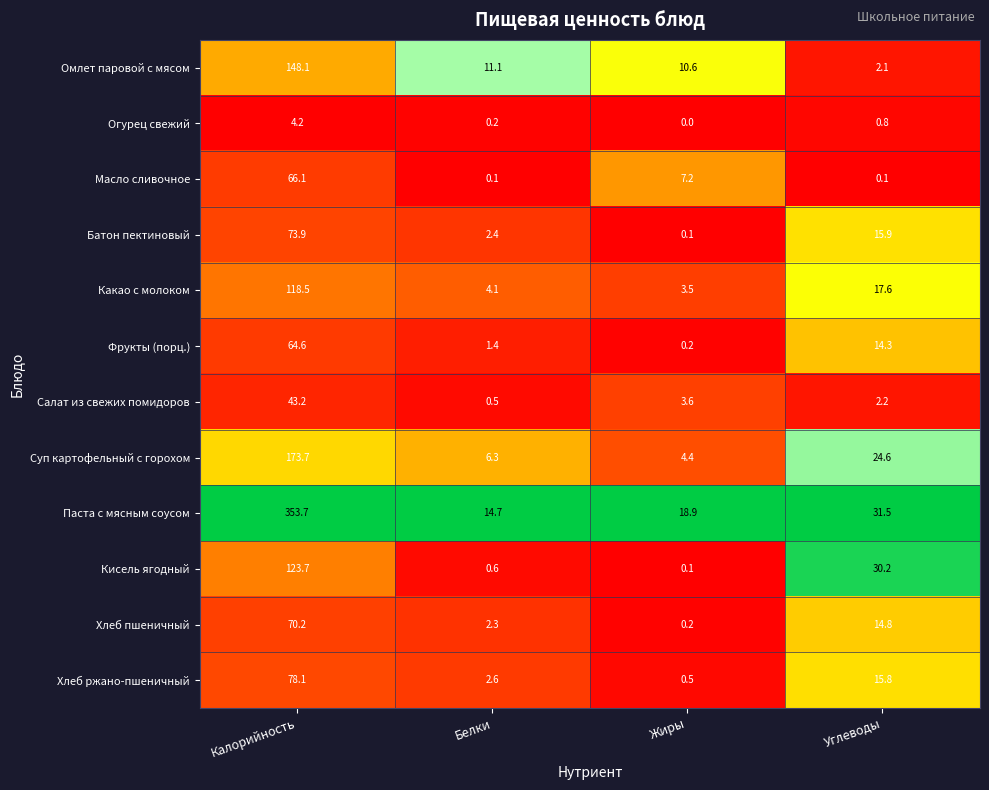

What is the sum of the Омлет паровой с мясом values at Калорийность and Жиры?

158.7